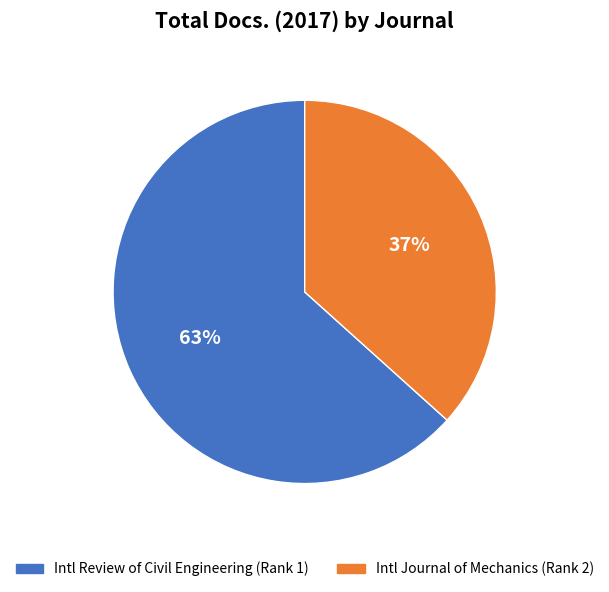

Is there a majority slice in this chart?

Yes